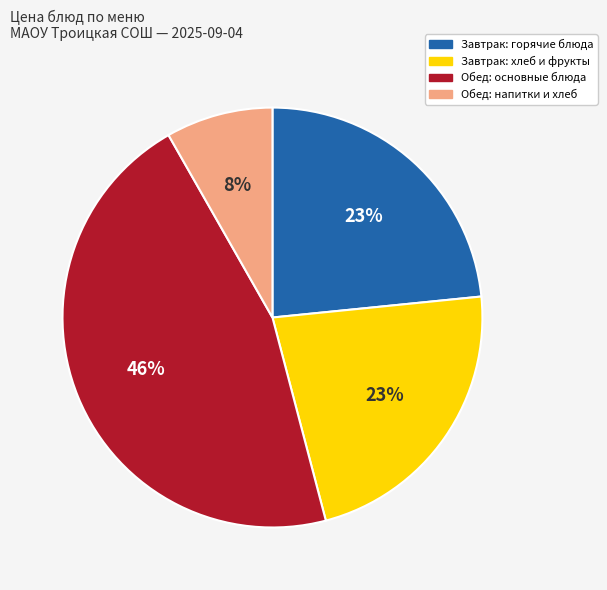

True or false: Обед: основные блюда accounts for 46% of the total.

True